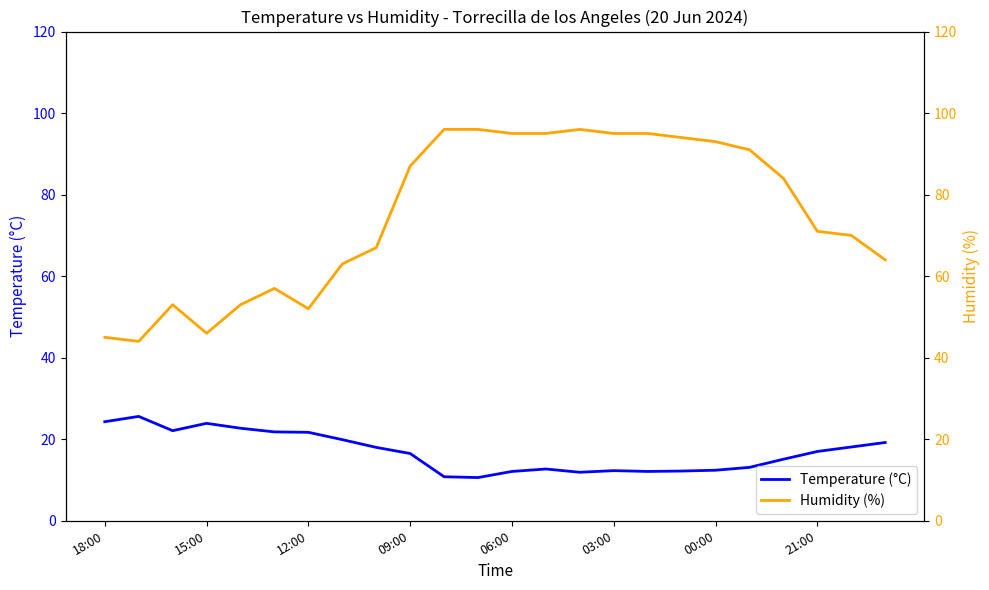

At which label does Temperature (°C) first exceed 17?

18:00